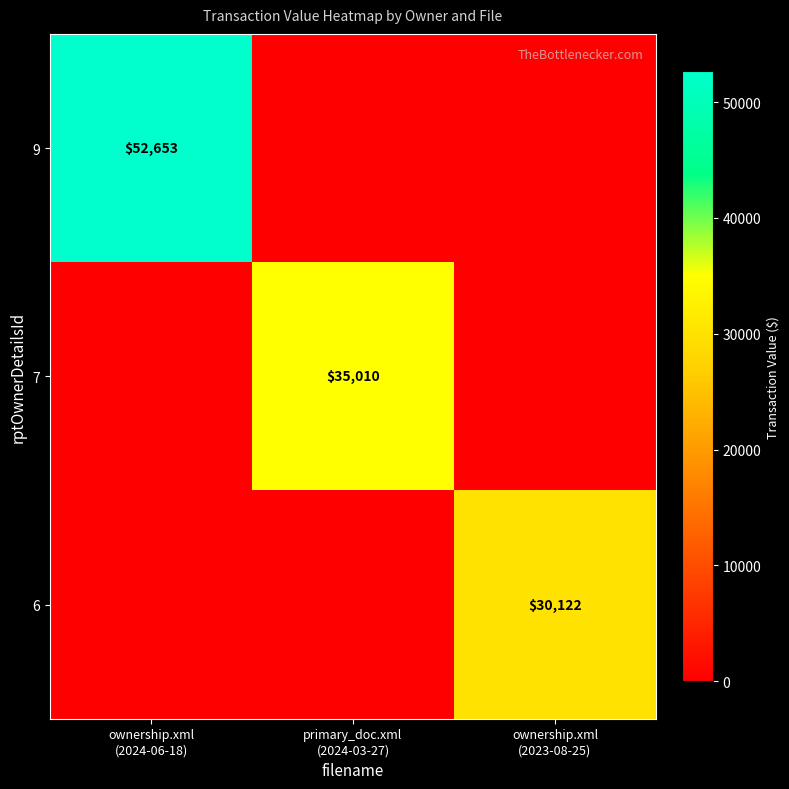

Count the number of categories in the chart.

3